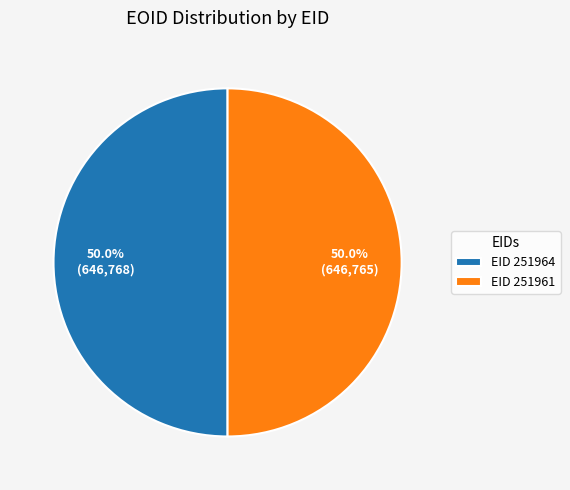

What is the ratio of the value at EID 251961 to the value at EID 251964?

1.0